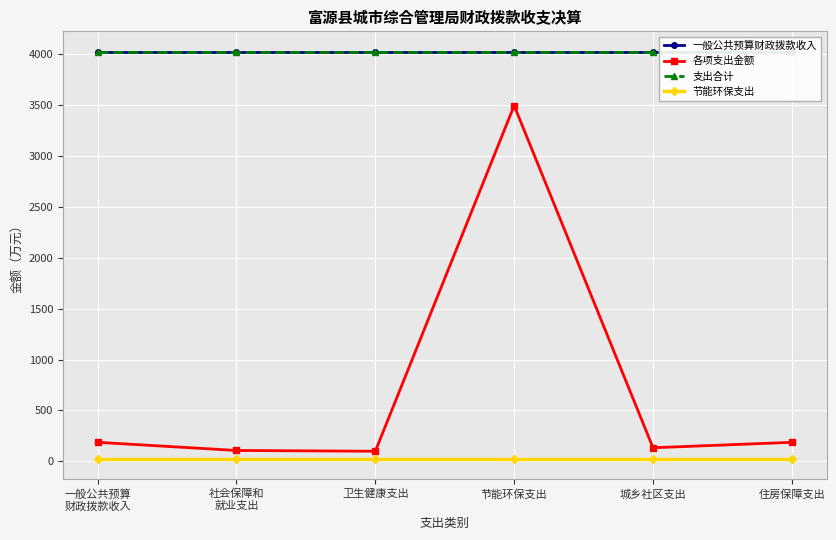

Which series has the largest range (max minus min)?

各项支出金额